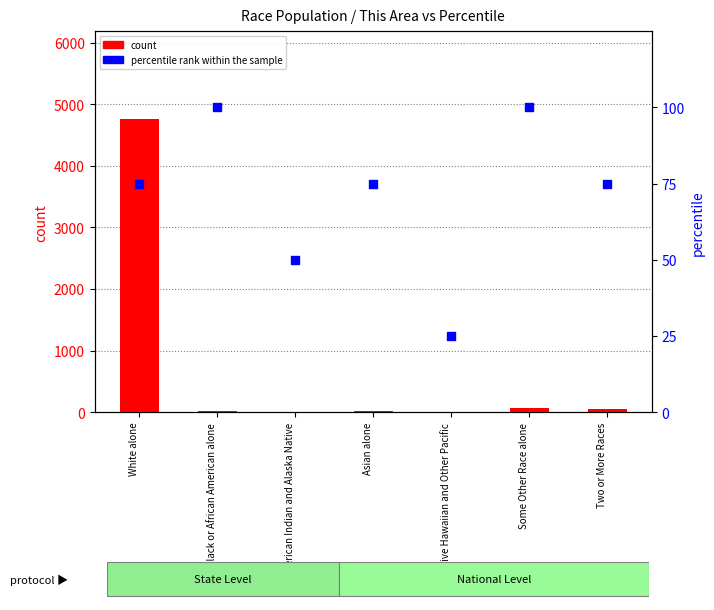

What is the total value across all series at Some Other Race alone?

168